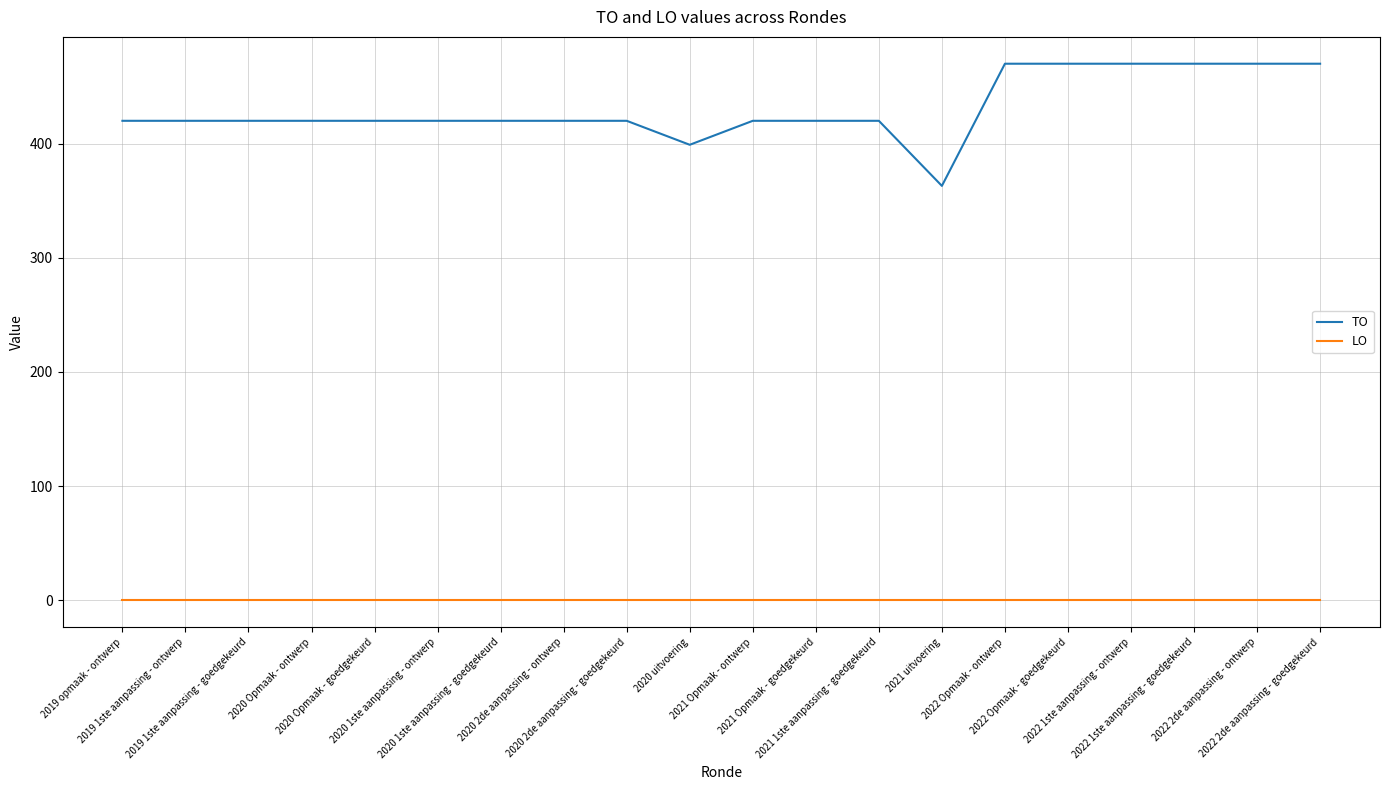

What is the maximum value for TO?

470